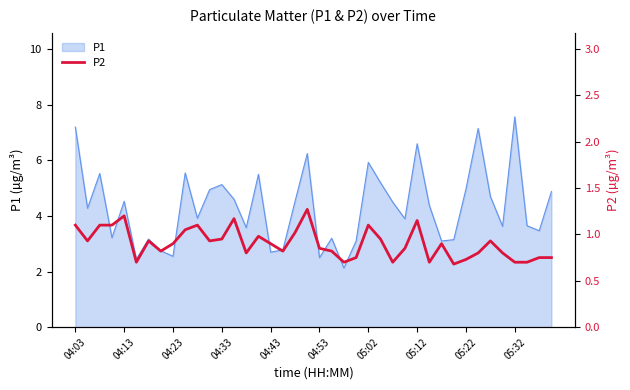

At which label does P1 reach its peak?

05:32